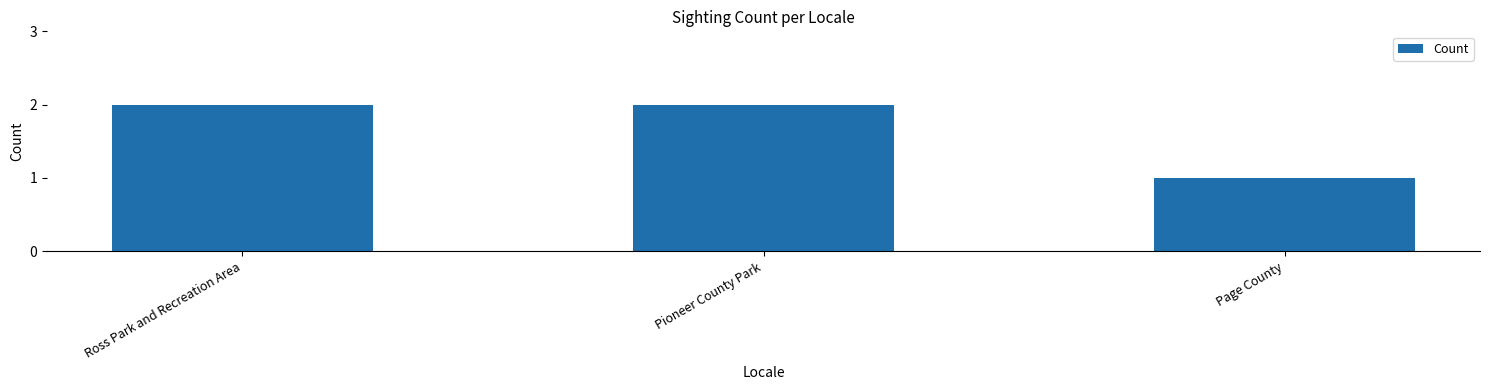

Which label corresponds to the smallest value in the chart?

Page County